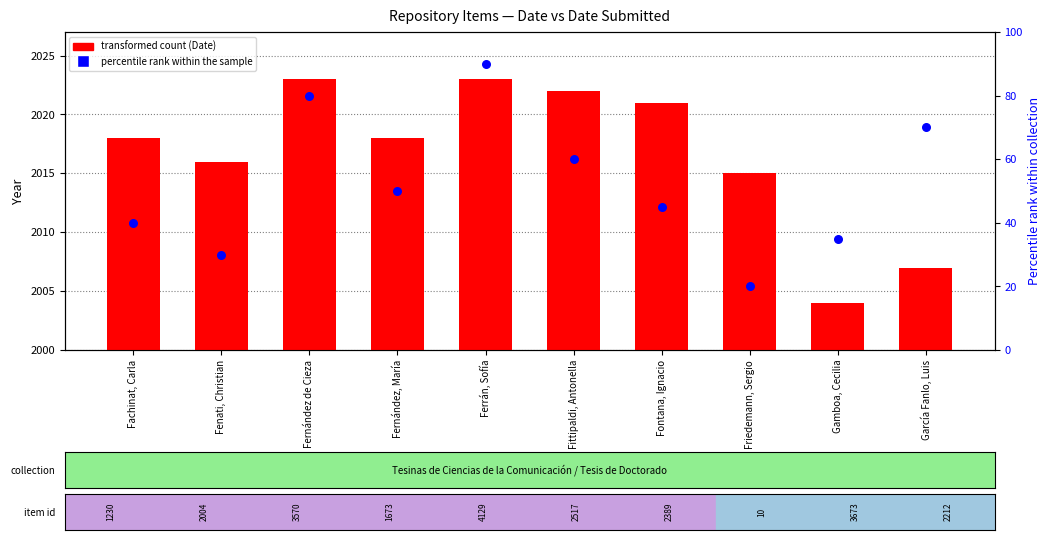

What is the total value across all series at Friedemann, Sergio?

2035